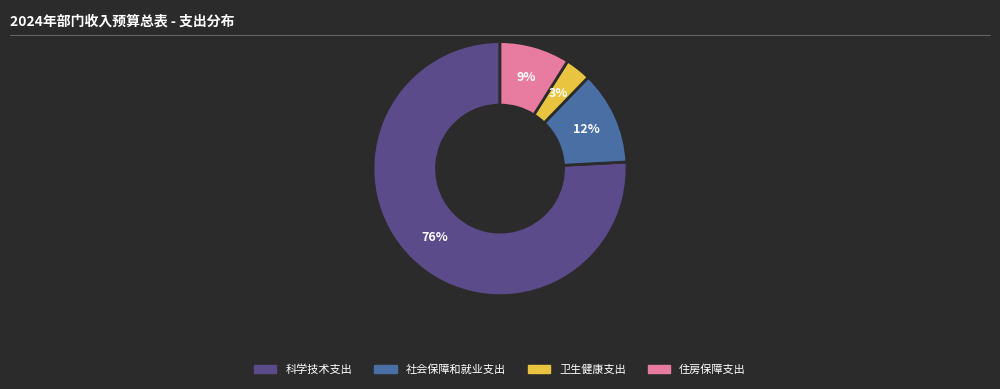

Do 卫生健康支出 and 社会保障和就业支出 together represent more than half of the pie?

No